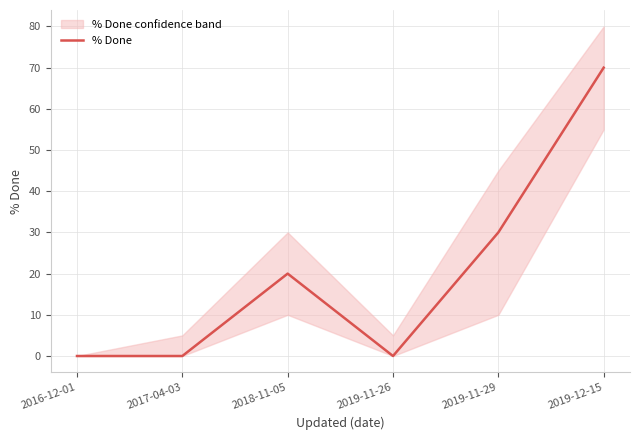

The value at 2019-11-26 is 38. True or false?

False